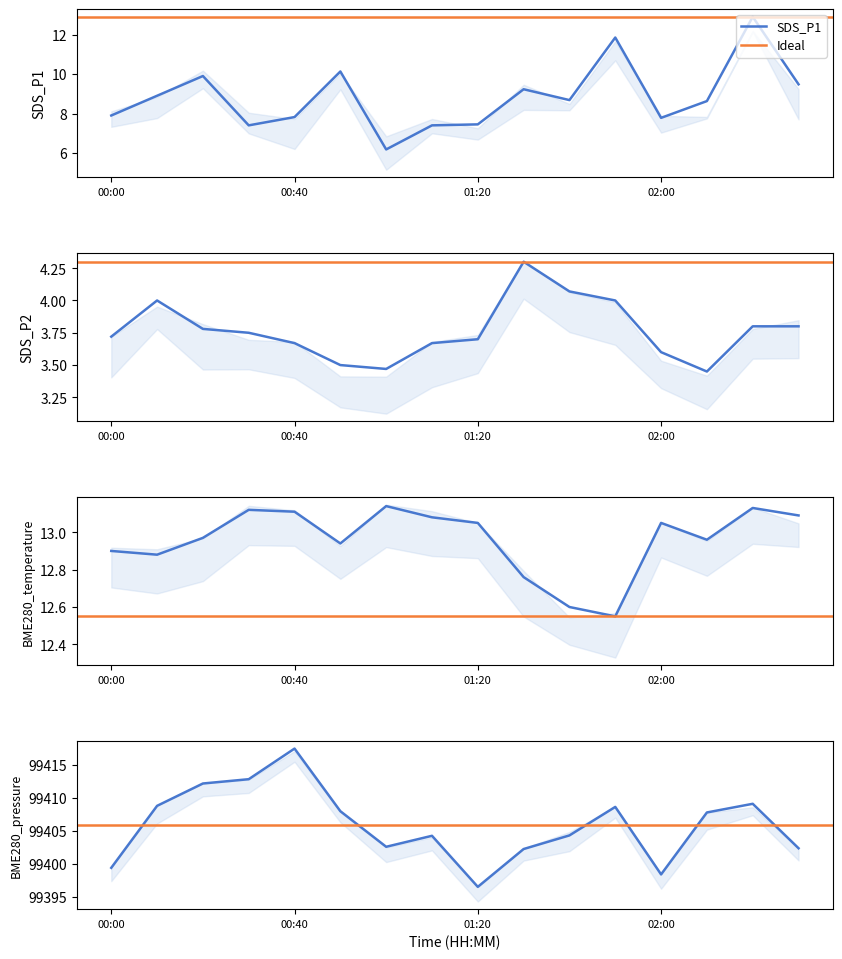

What is the difference between the maximum and minimum values in the SDS_P2 series?

0.8